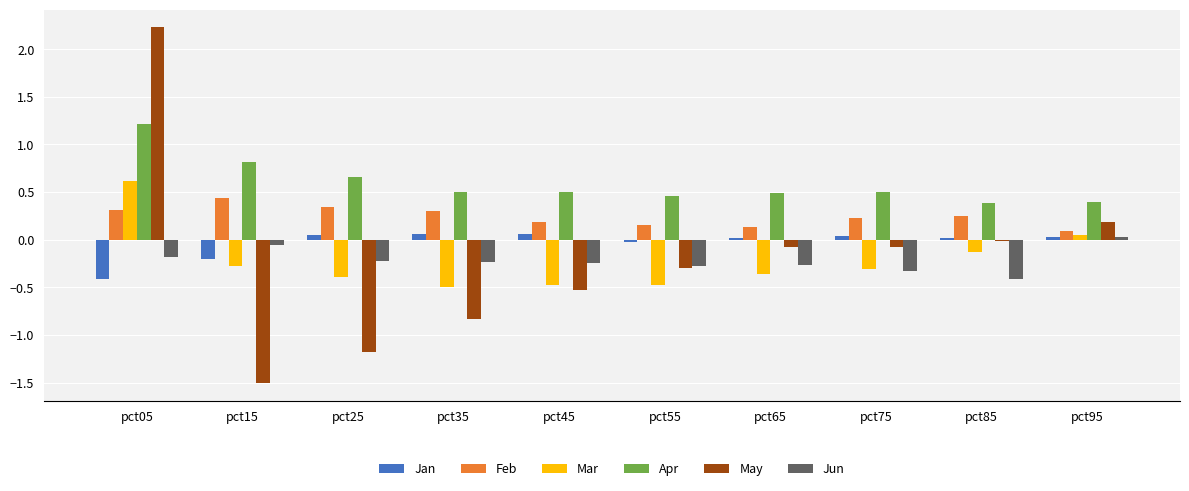

What is the difference between the highest and lowest values at pct75?

0.8